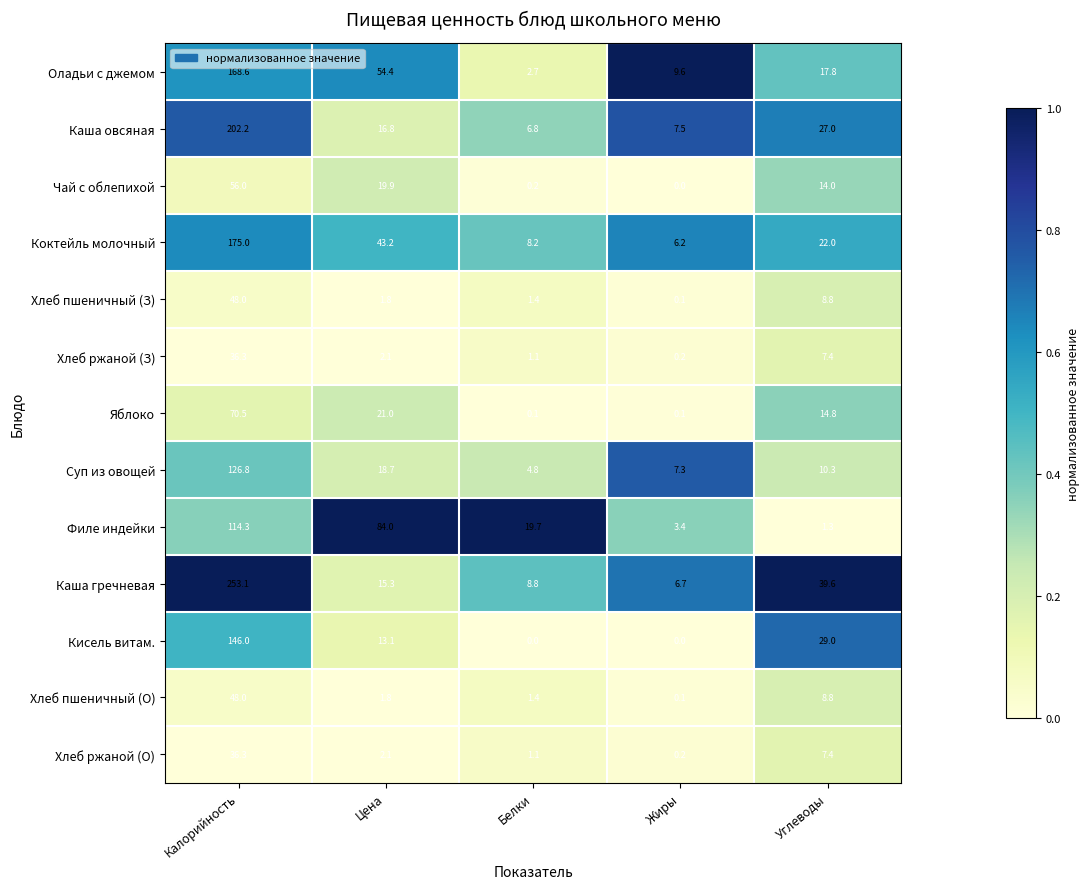

What is the total value across all series at Цена?

294.2